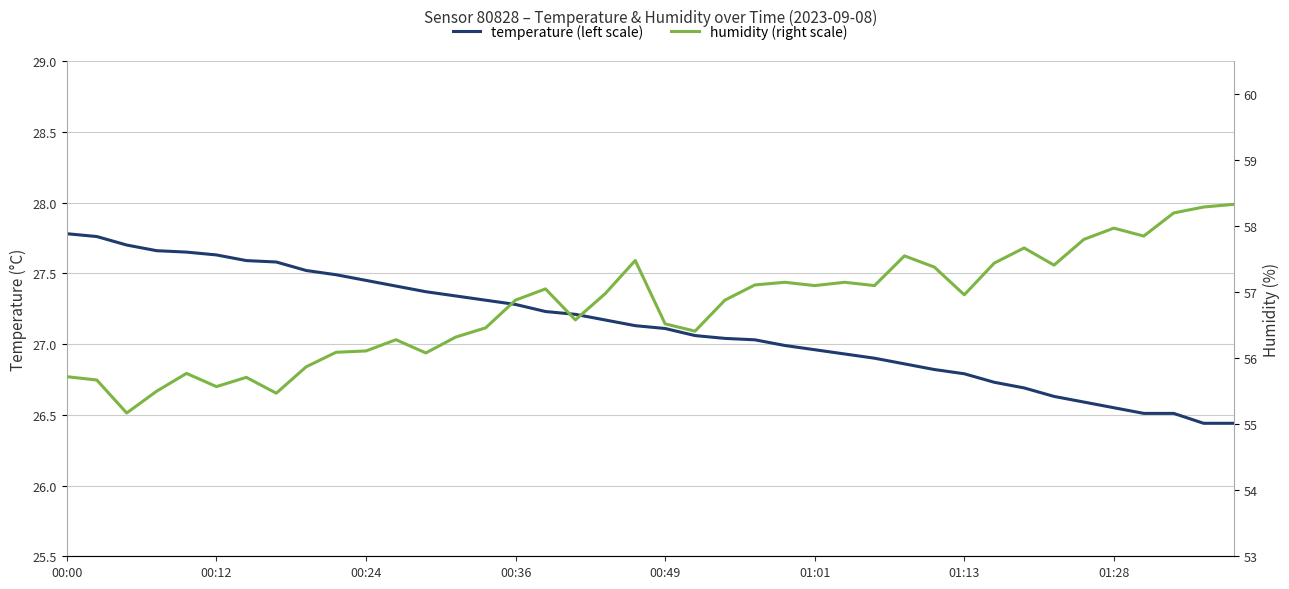

What is the value of the humidity (right scale) point at the 25th from the left?

57.1